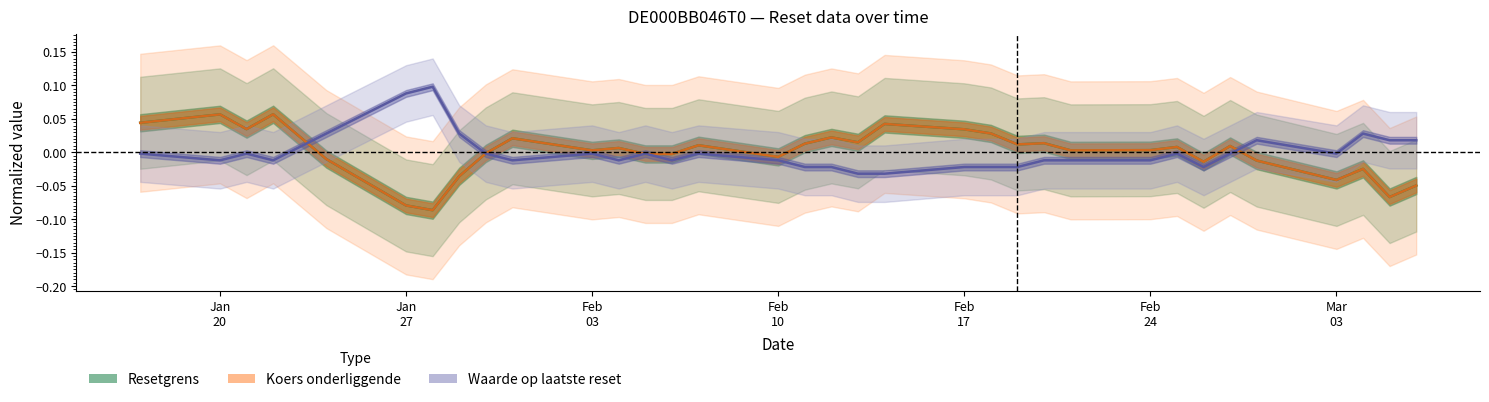

How many data points does each series have?

34